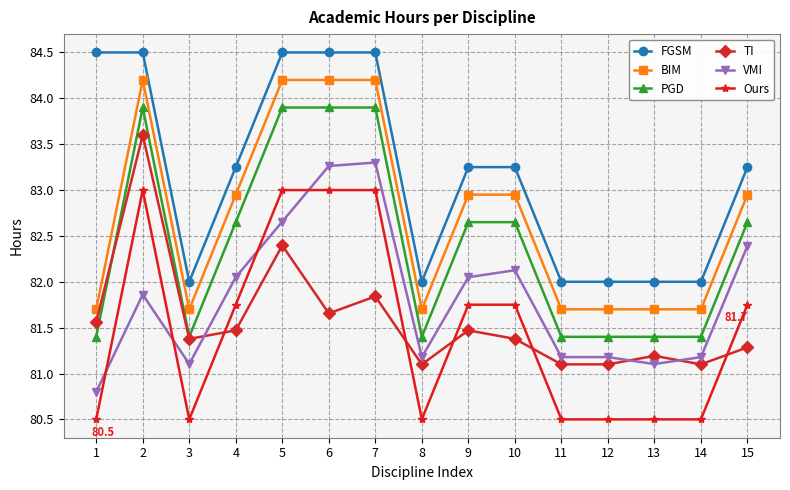

Which series has the widest spread of values?

FGSM